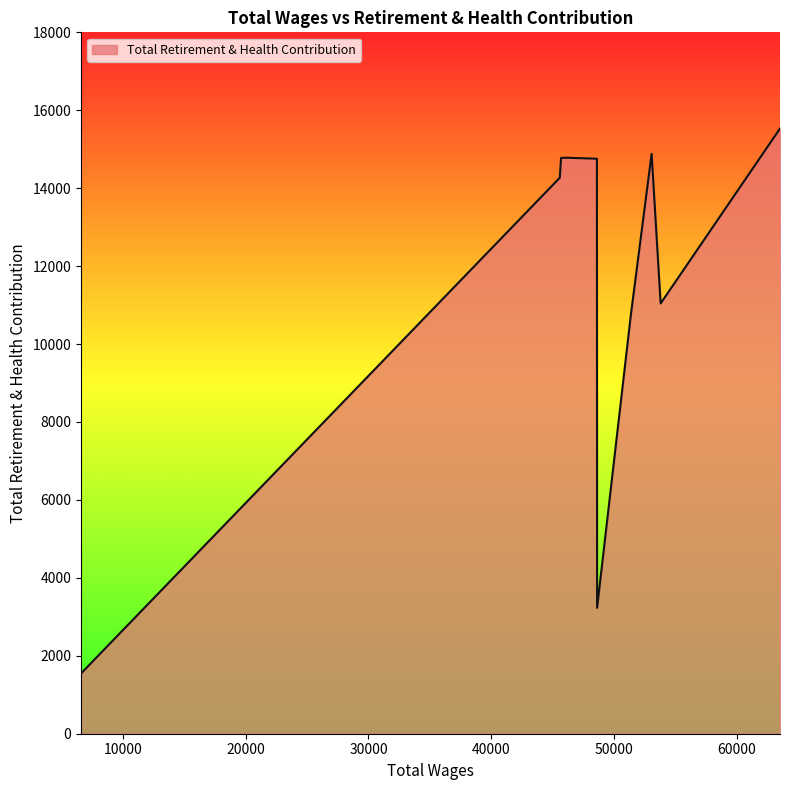

How many categories are shown in the chart?

10